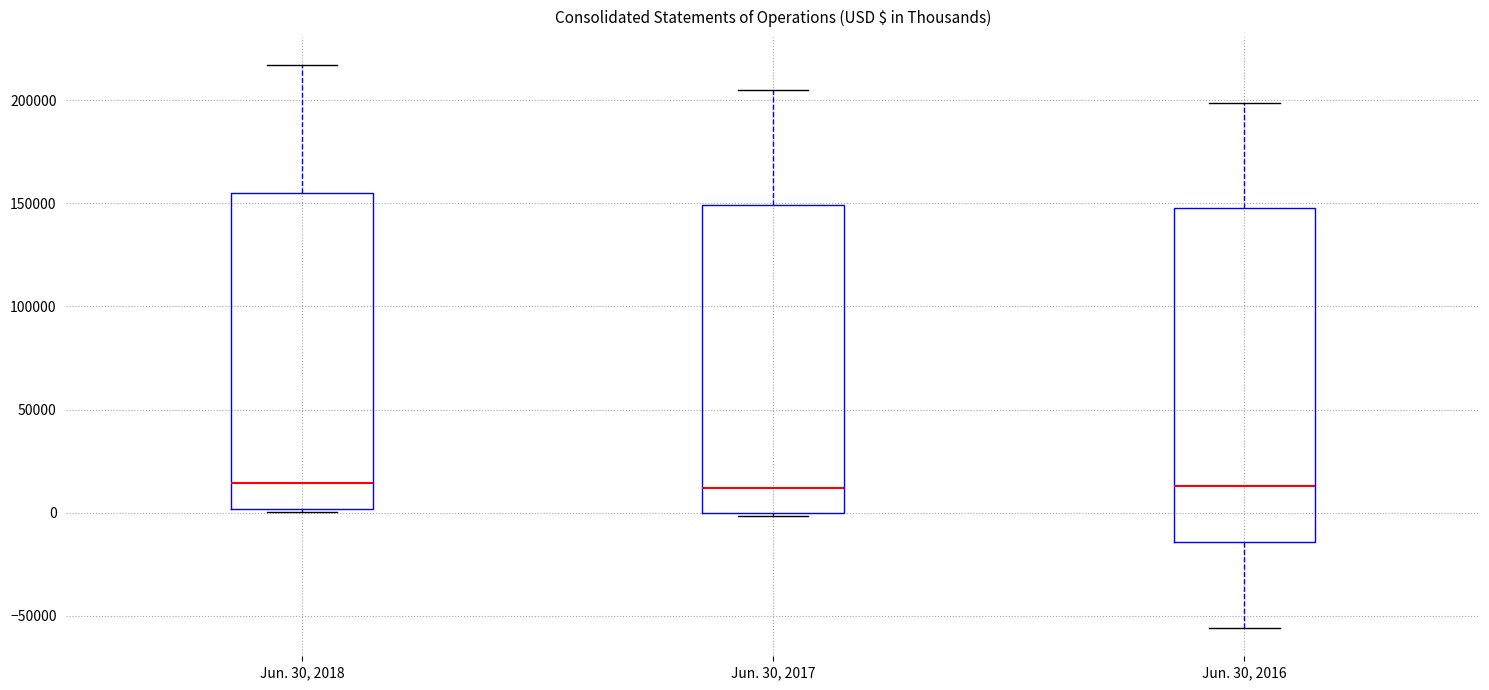

Which box is the tallest, from its lower edge to its upper edge?

Jun. 30, 2016